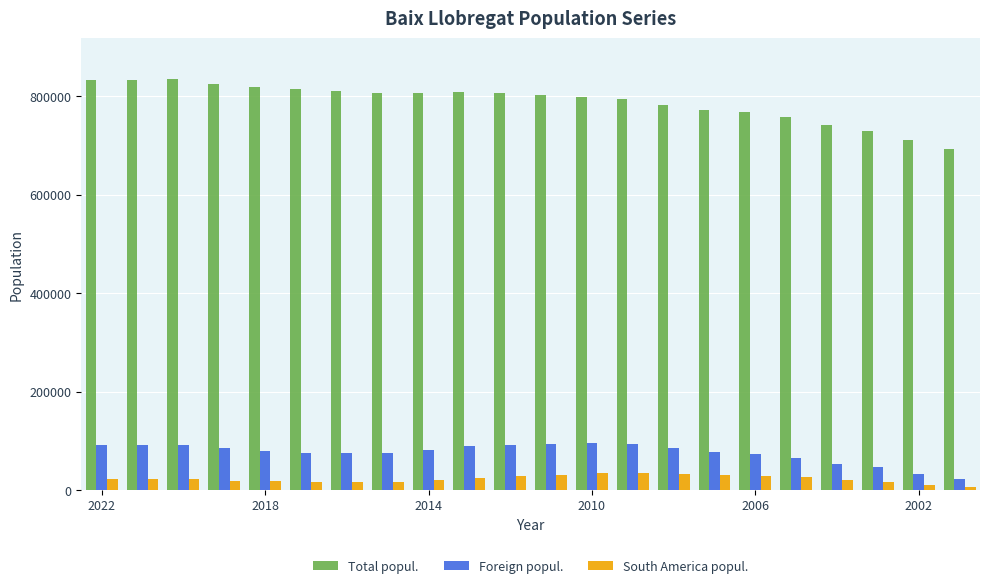

Rank the series by their maximum value, from lowest to highest.

South America popul., Foreign popul., Total popul.